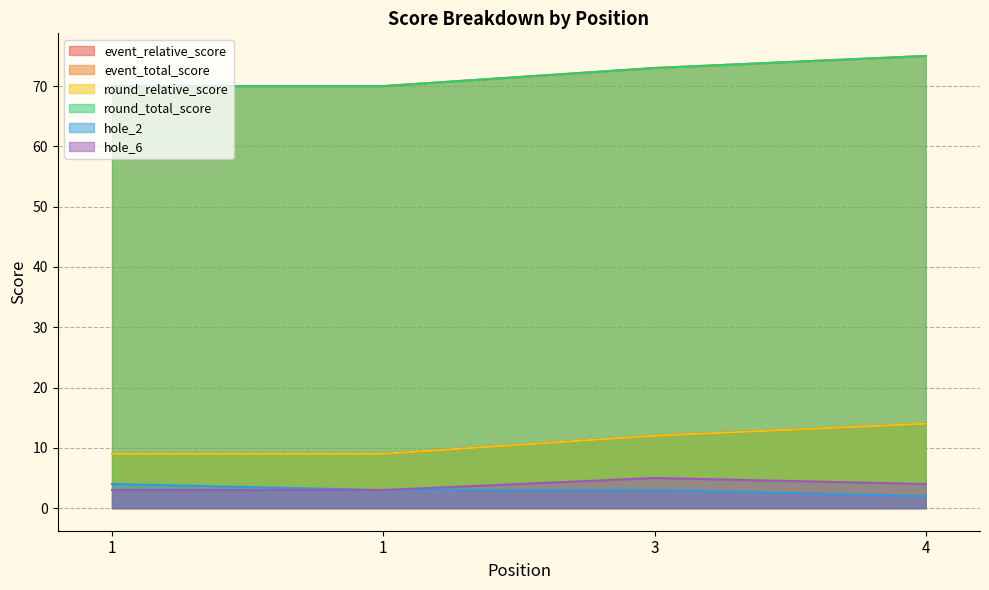

Is it true that event_relative_score equals 9 at 1?

True